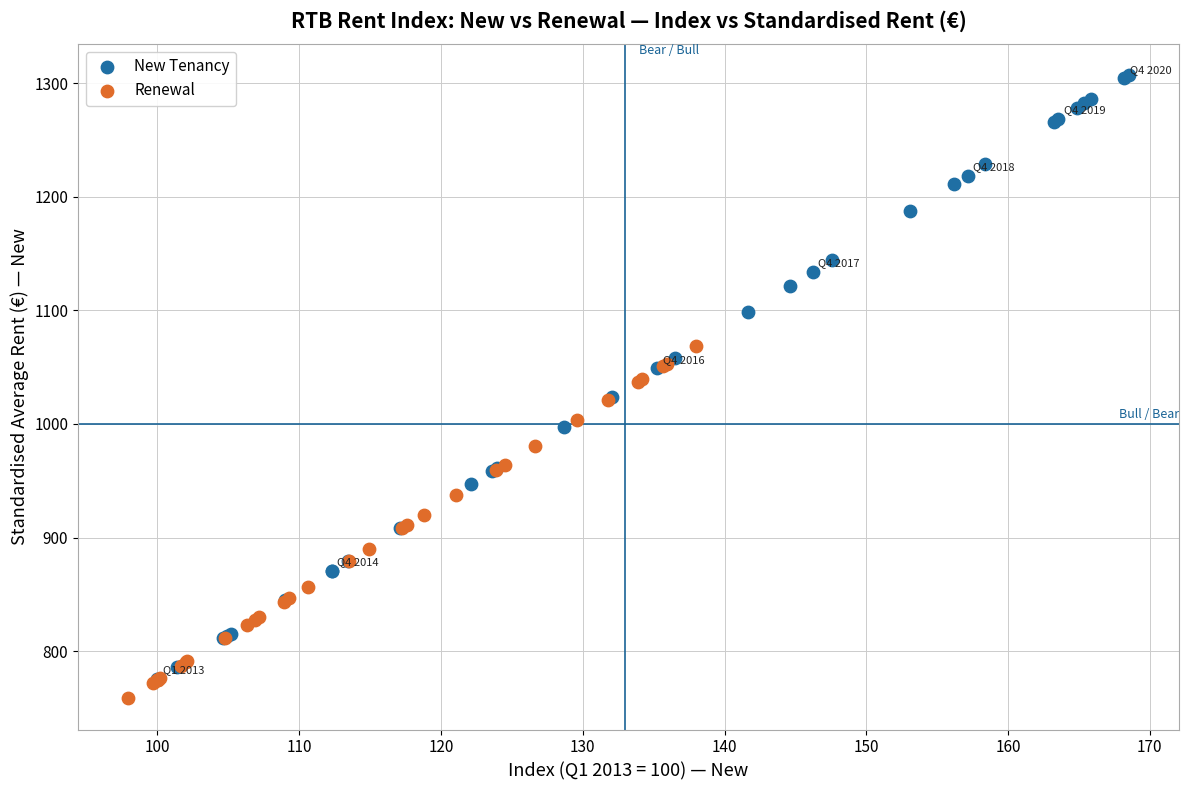

Which series reaches the minimum Y coordinate?

Renewal